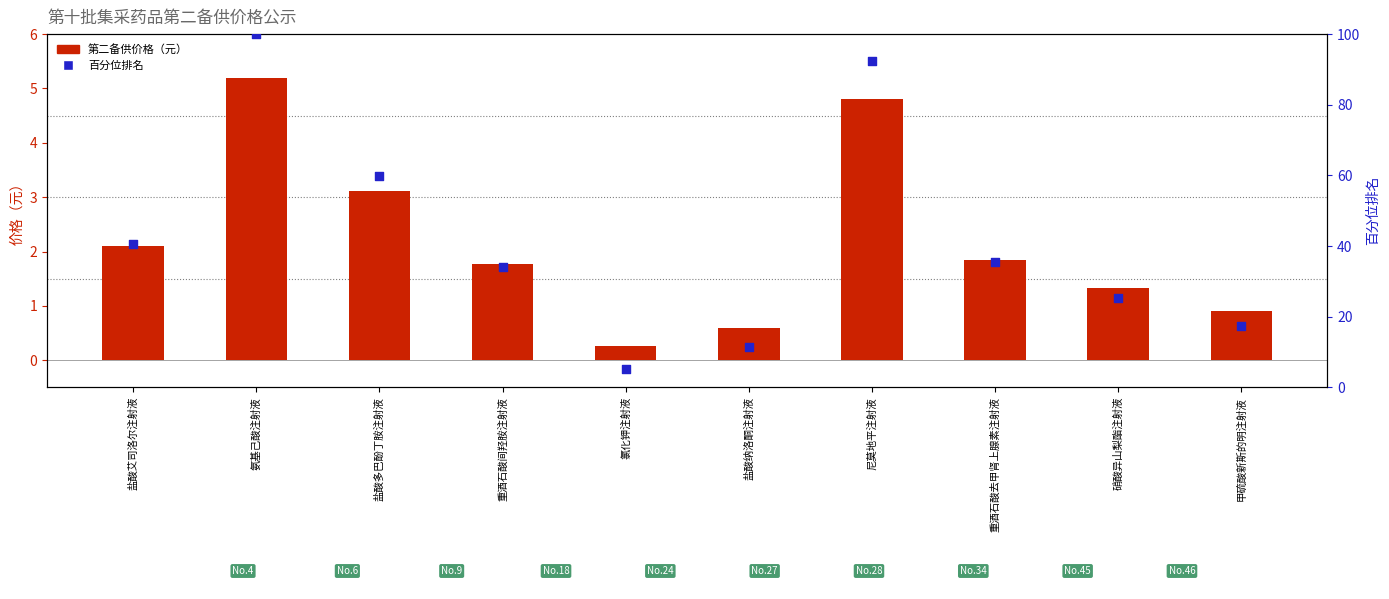

Which series reaches the minimum Y coordinate?

第二备供价格（元）